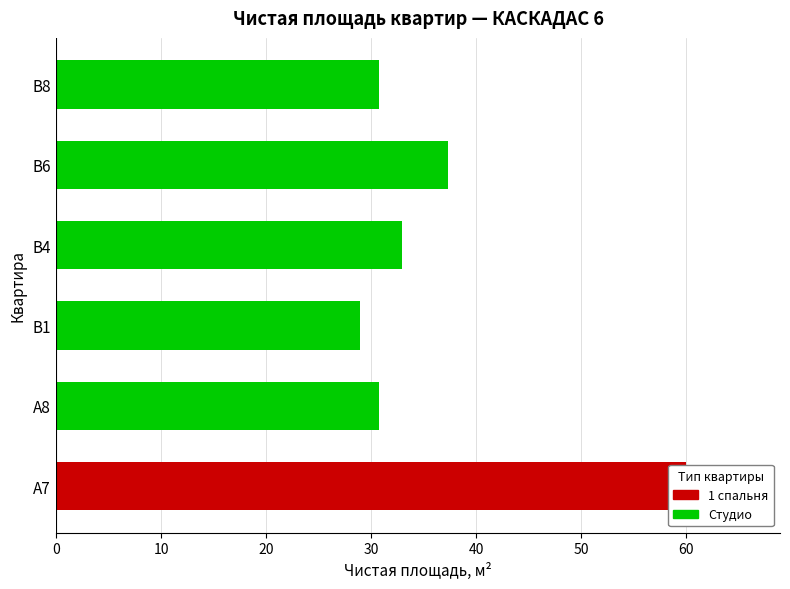

Reading right to left, transcribe all the data shown in this chart.

В8=30.8	В6=37.4	В4=33.0	В1=28.9	А8=30.8	А7=60.0